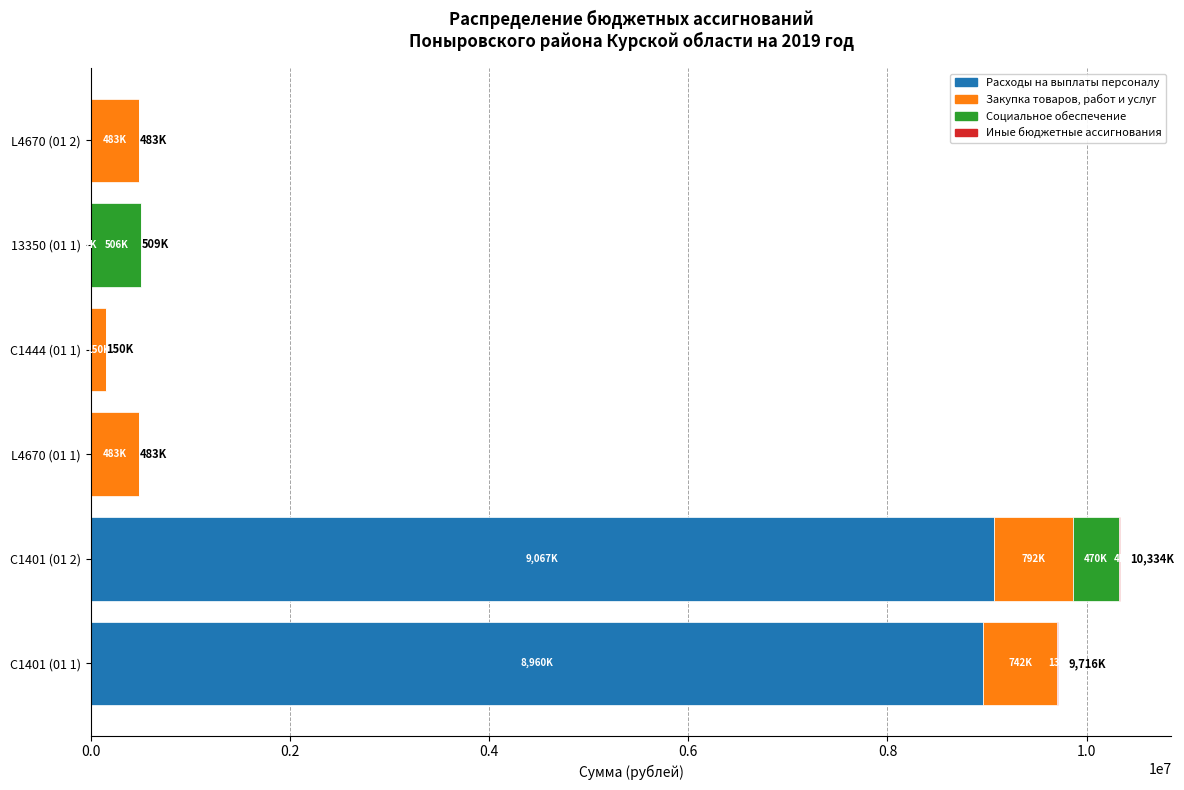

What is the maximum value for Расходы на выплаты персоналу?

9067457